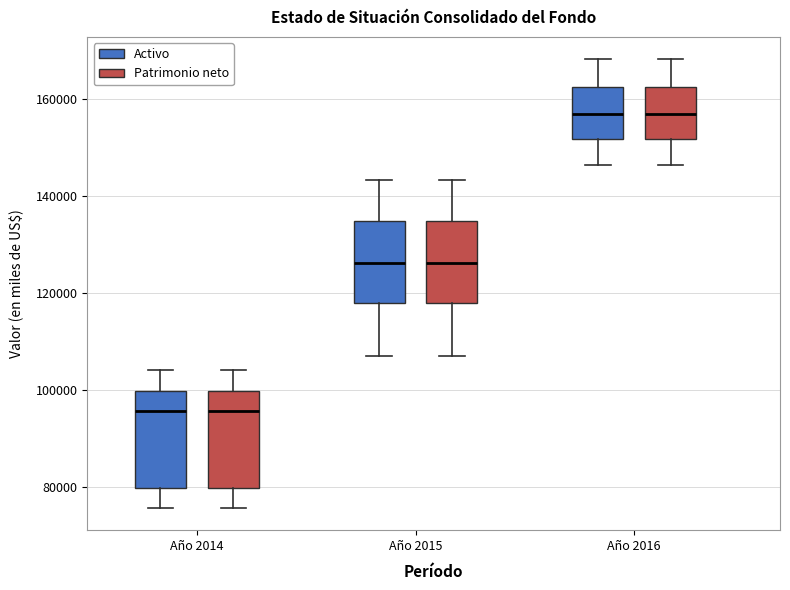

Reading left to right, transcribe this box plot: for each box, give where its median line is, the range the box spans, and where its two whiskers end, as read against the y-axis. The values are not printed on the chart, so give them approximately, as read against the axis.

Año 2014 (Activo): median 96000, box 80000 to 100000, whiskers 76000 to 104000
Año 2014 (Patrimonio neto): median 96000, box 80000 to 100000, whiskers 76000 to 104000
Año 2015 (Activo): median 126000, box 118000 to 134000, whiskers 106000 to 144000
Año 2015 (Patrimonio neto): median 126000, box 118000 to 134000, whiskers 106000 to 144000
Año 2016 (Activo): median 156000, box 152000 to 162000, whiskers 146000 to 168000
Año 2016 (Patrimonio neto): median 156000, box 152000 to 162000, whiskers 146000 to 168000